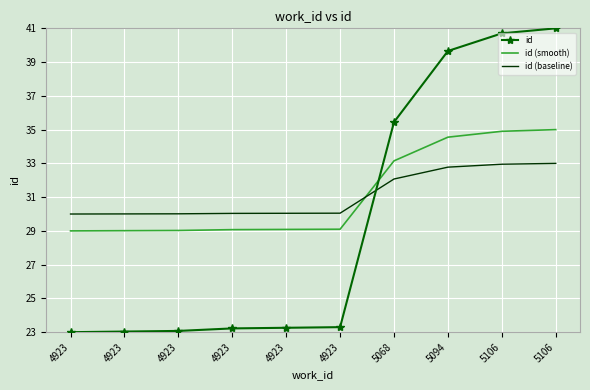

Read the id value at 4923.

23.3